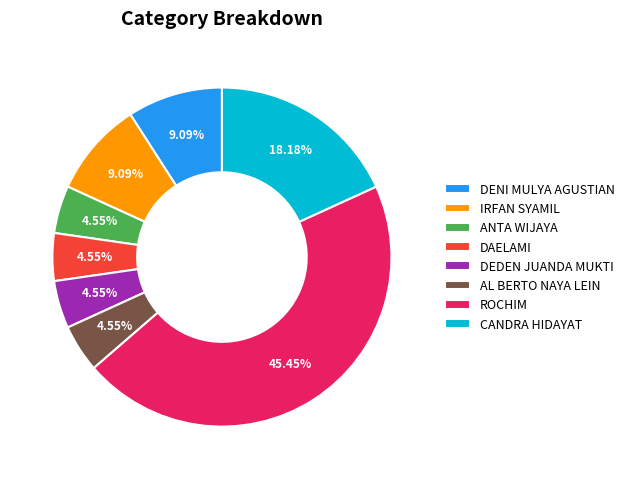

True or false: IRFAN SYAMIL accounts for 1% of the total.

False